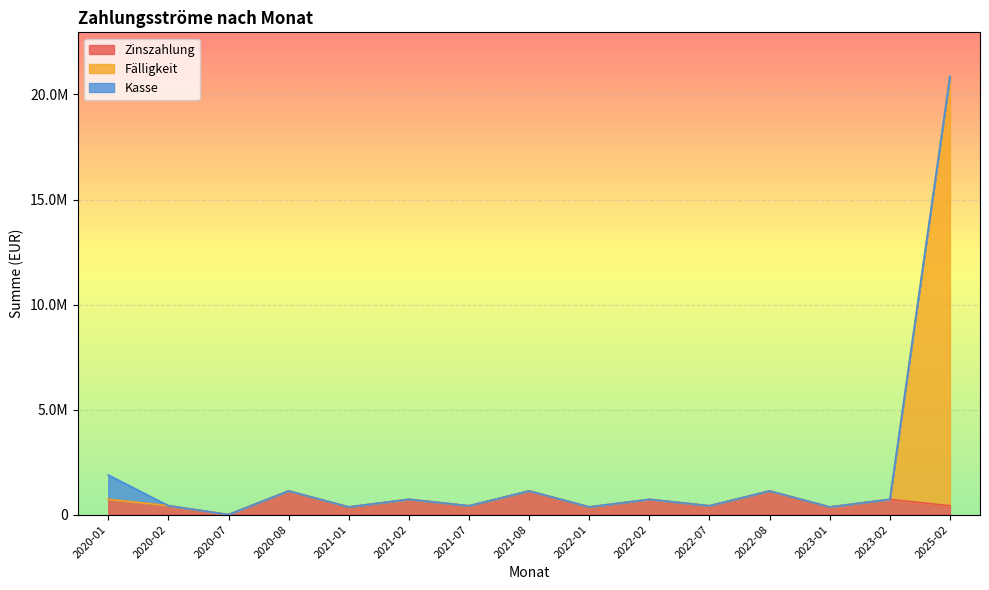

What is the label of the 12th point from the left?

2022-08